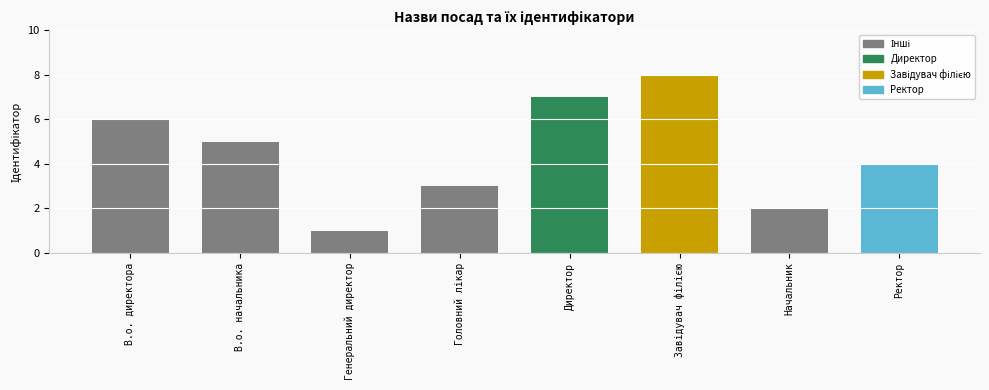

Which has a higher value, Директор or В.о. директора?

Директор